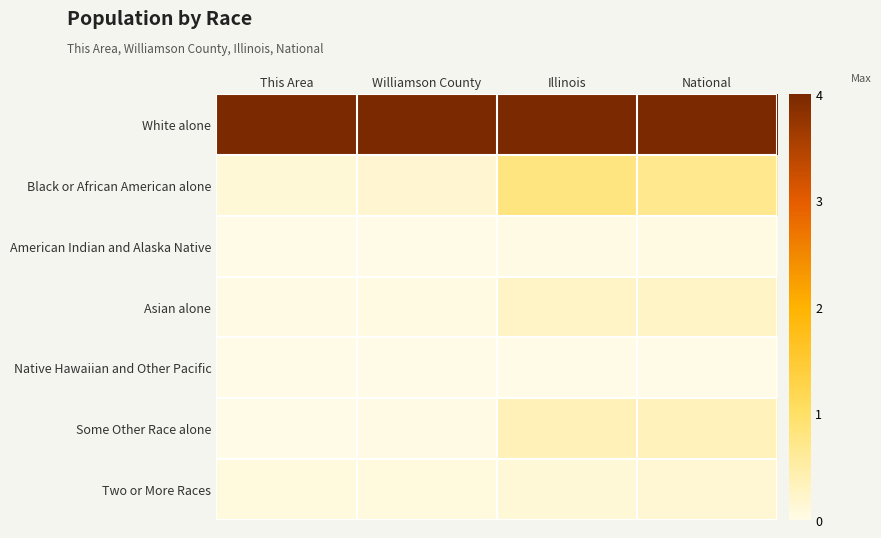

Rank the series at Williamson County from lowest to highest value.

Native Hawaiian and Other Pacific, American Indian and Alaska Native, Some Other Race alone, Asian alone, Two or More Races, Black or African American alone, White alone